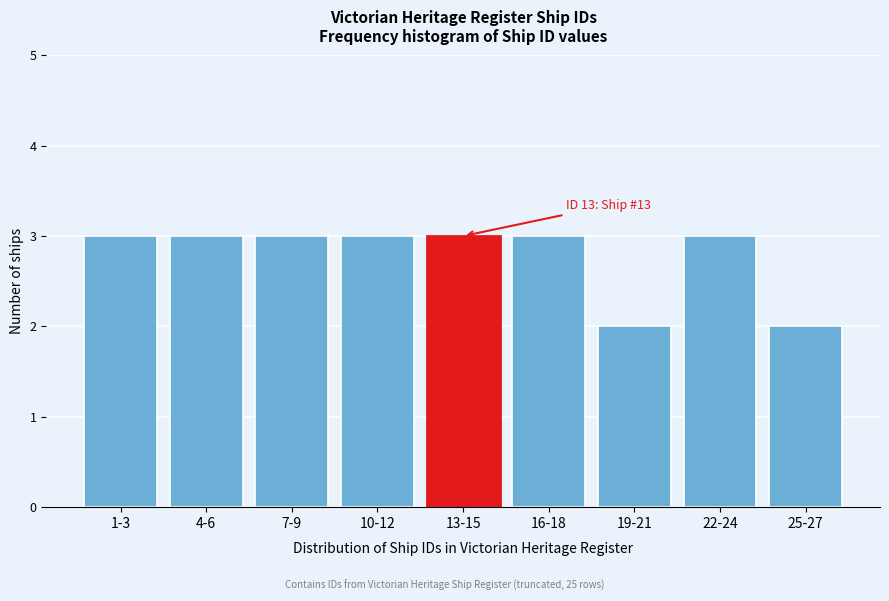

Reading left to right, transcribe all the data shown in this chart.

1-3=3	4-6=3	7-9=3	10-12=3	13-15=3	16-18=3	19-21=2	22-24=3	25-27=2